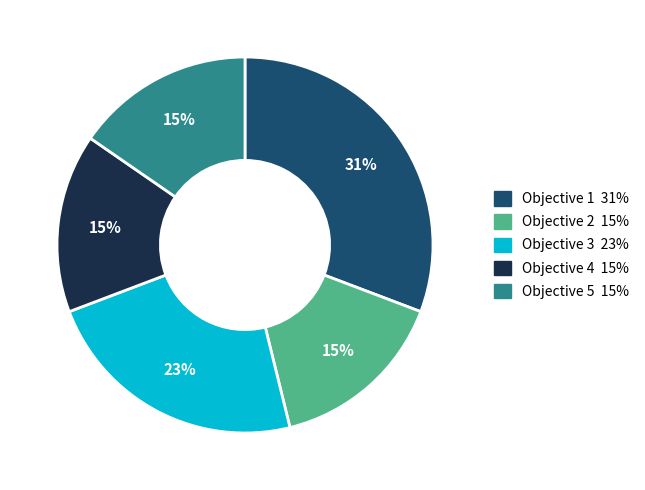

Which slice is the largest?

Objective 1